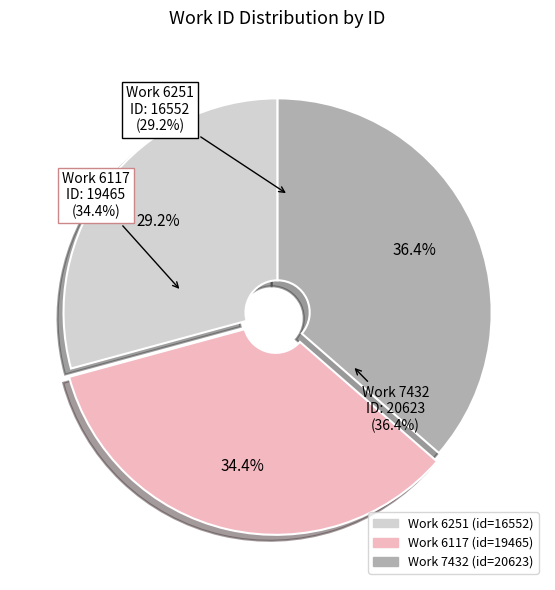

Which category has the smallest portion of the pie?

6251